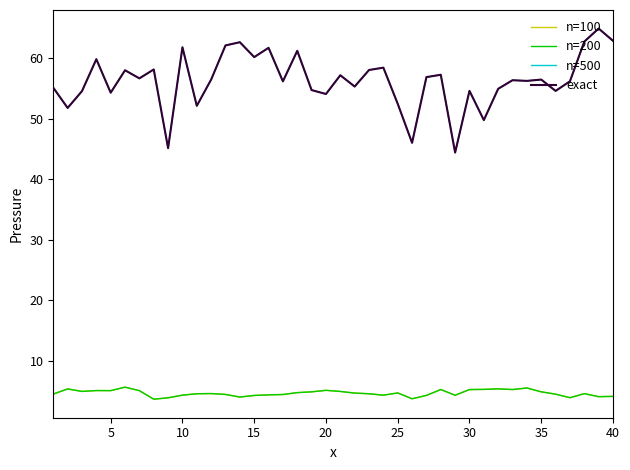

What is the minimum value shown in the chart?

3.6